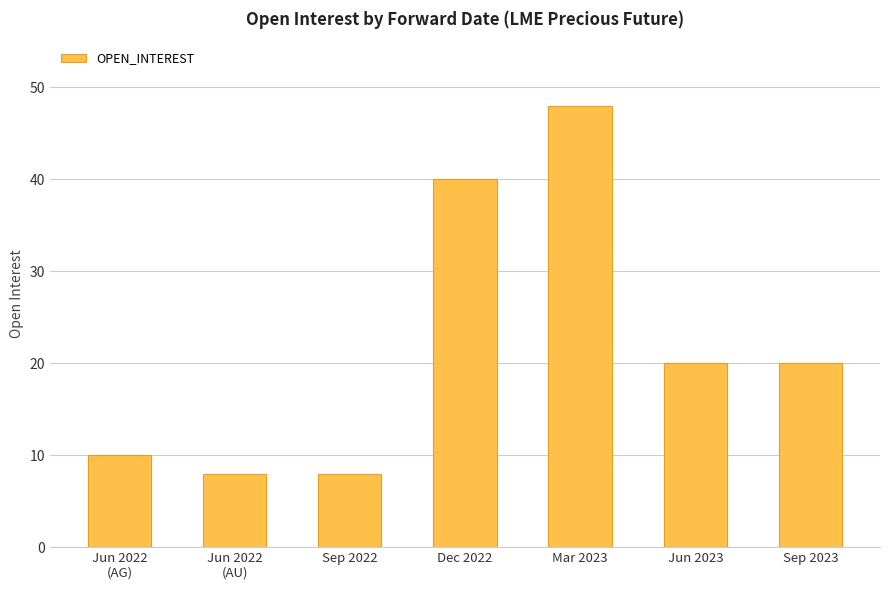

What is the sum of the values at Sep 2022 and Jun 2022
(AG)?

18